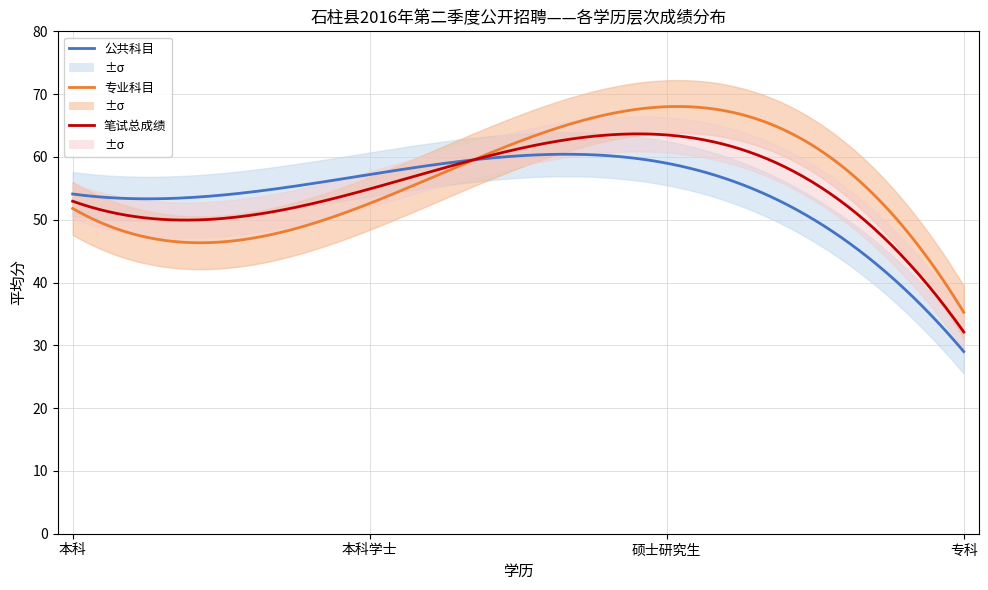

What is the maximum value for 笔试总成绩?

63.5